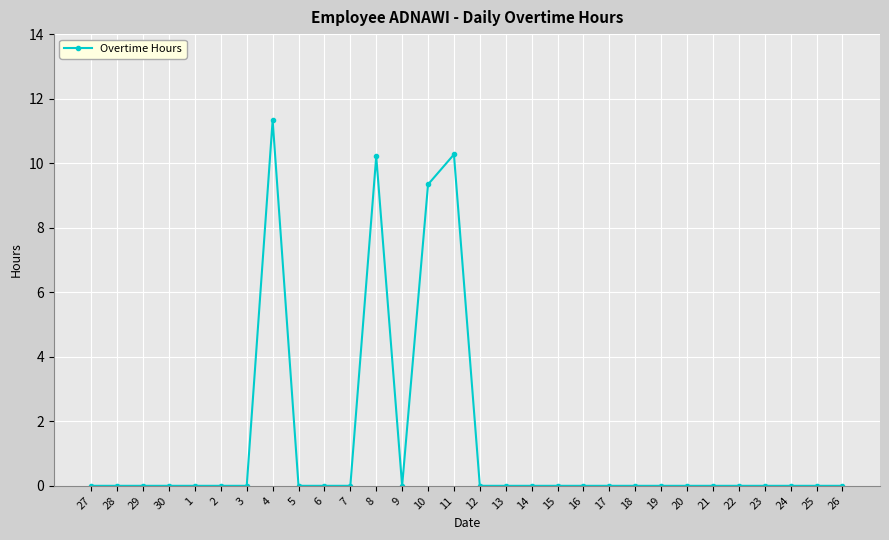

How many categories are shown in the chart?

30